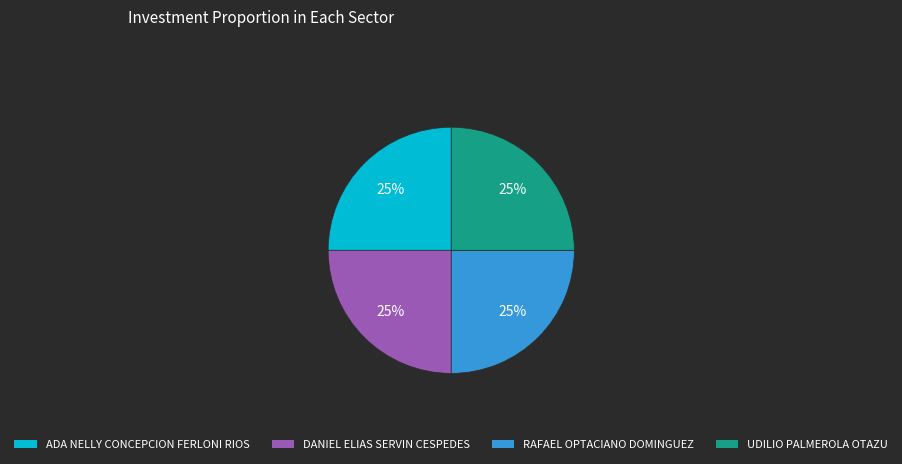

Is there any slice that represents more than half of the pie?

No